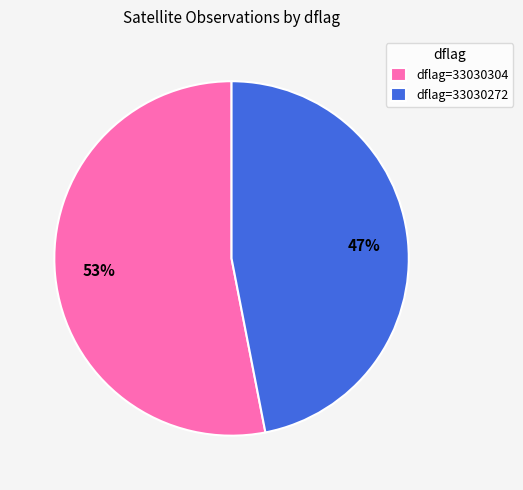

Between dflag=33030304 and dflag=33030272, which is larger?

dflag=33030304